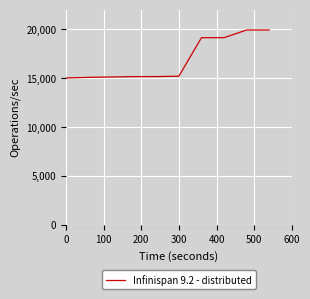

What is the difference between the maximum and minimum values?

4900